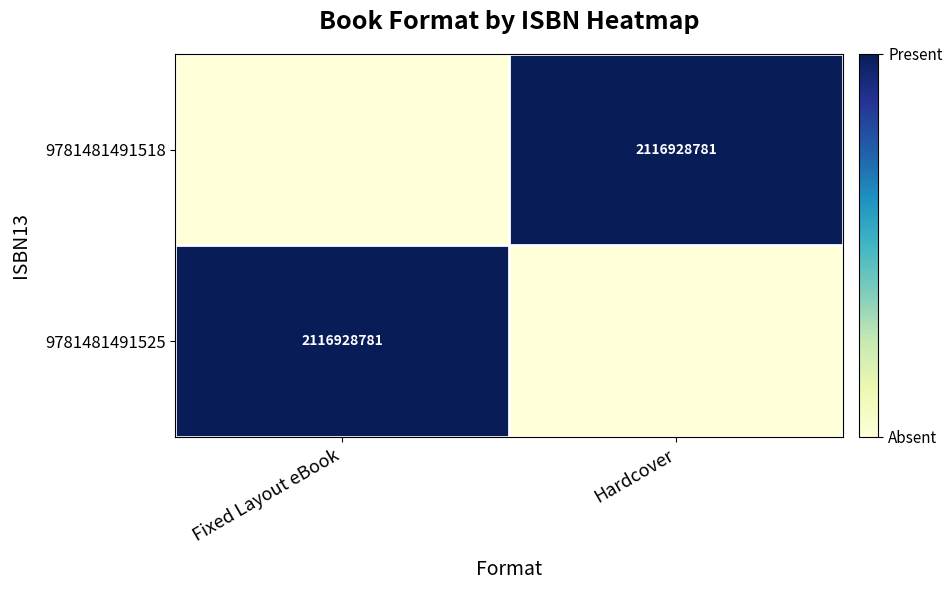

The 9781481491525 series shows 2976863025 at Fixed Layout eBook. True or false?

False